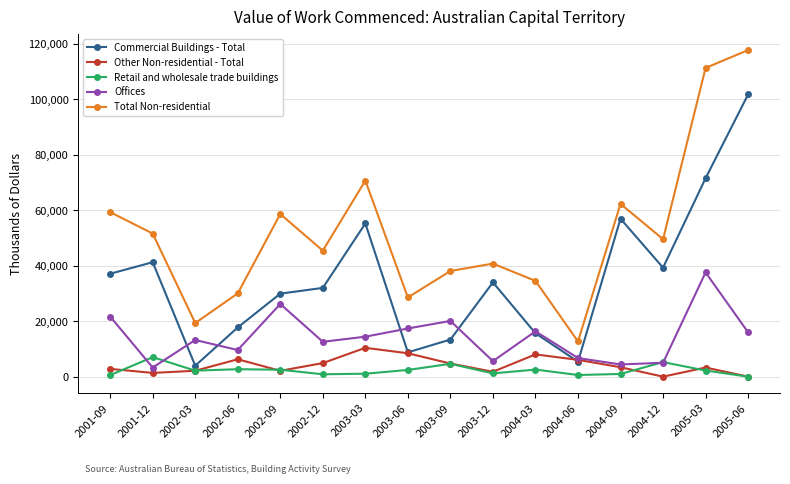

How many series are shown in this chart?

5